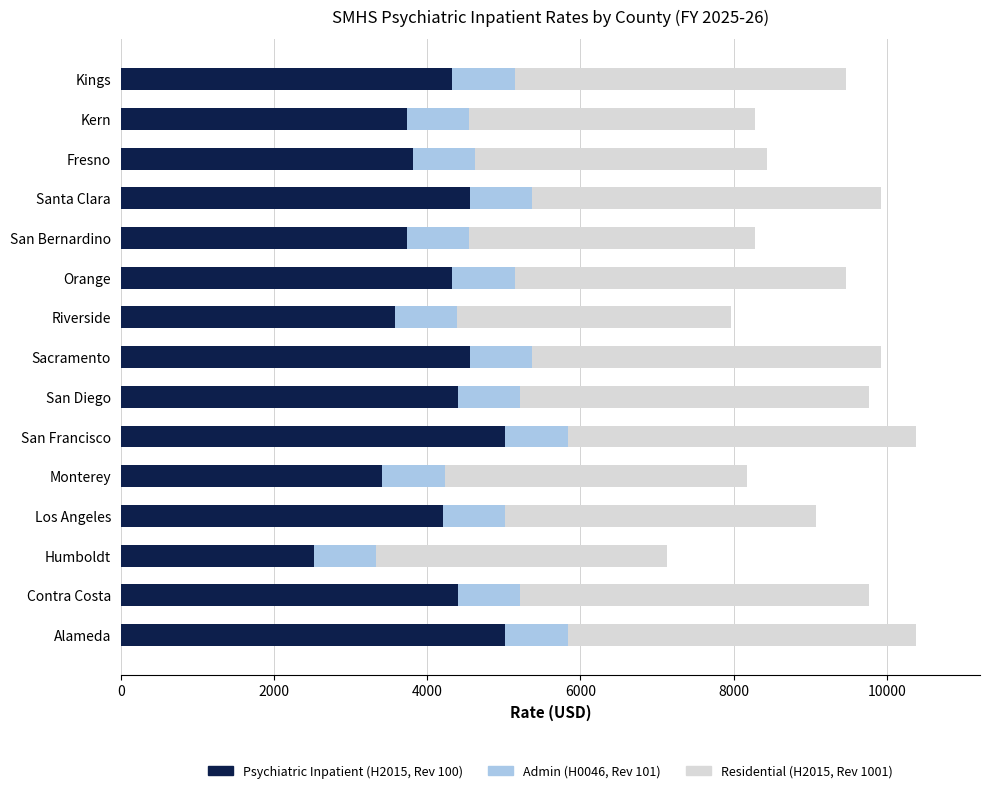

The Psychiatric Inpatient (H2015, Rev 100) series shows 6012.6 at Contra Costa. True or false?

False